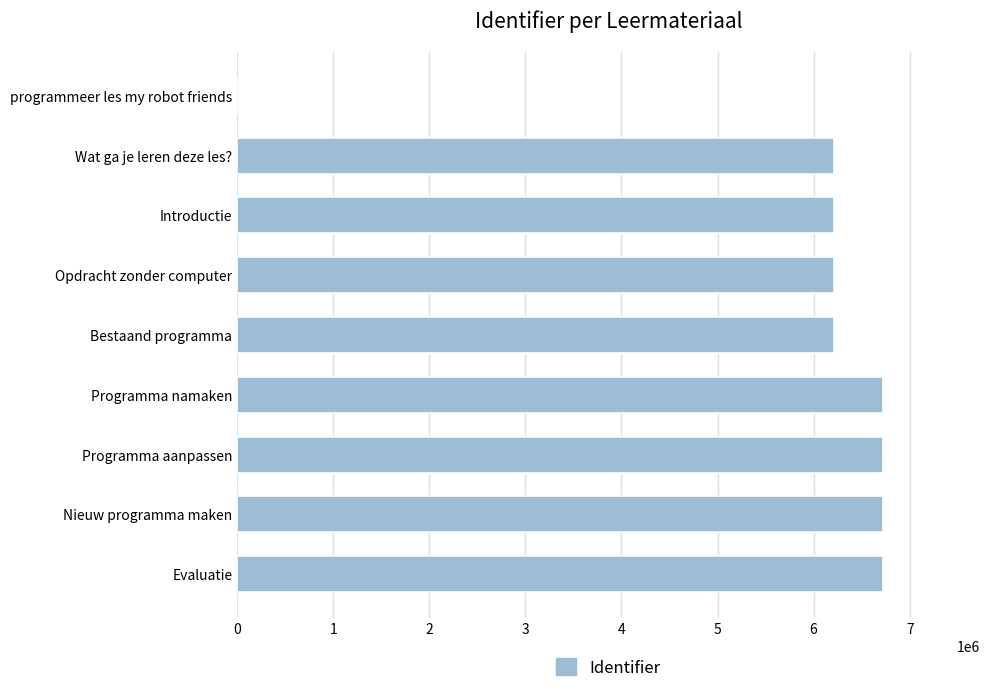

True or false: the data shows 9444042 at Wat ga je leren deze les?.

False